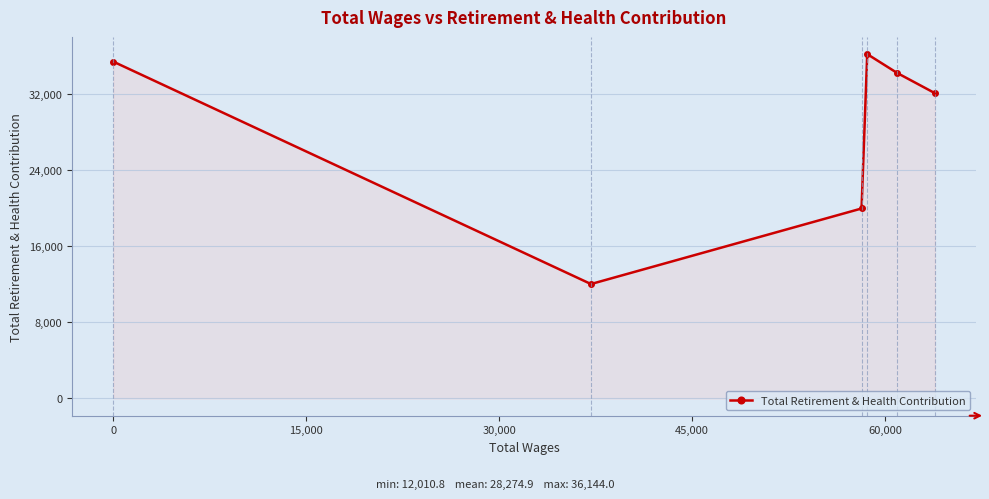

What is the value of the 5th point from the left?

34154.6